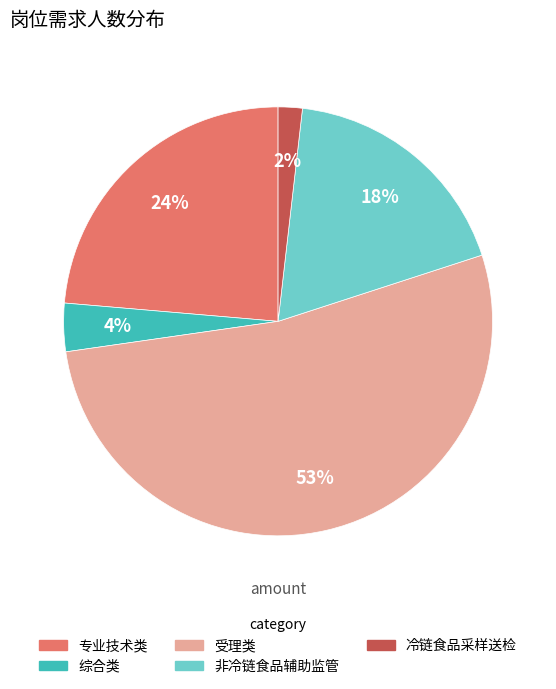

Approximately how many times larger is the value at 专业技术类 compared to 非冷链食品辅助监管?

1.3